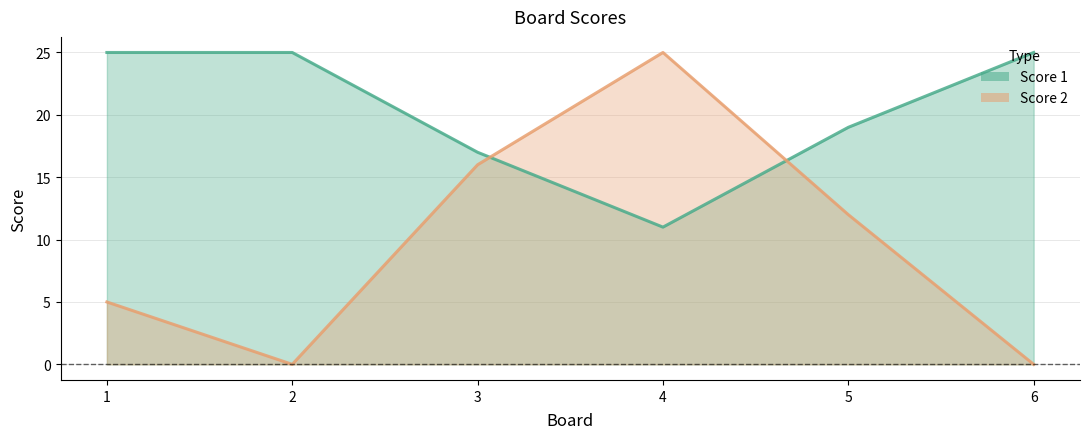

What is the sum of all Score 1 values?

122